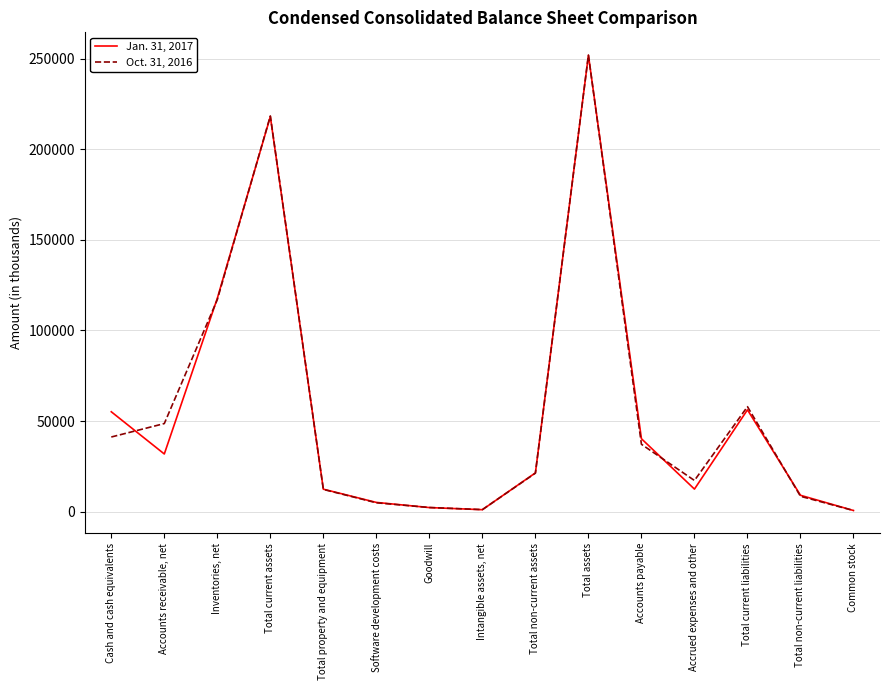

List the labels in order of Jan. 31, 2017 value, smallest first.

Common stock, Intangible assets, net, Goodwill, Software development costs, Total non-current liabilities, Total property and equipment, Accrued expenses and other, Total non-current assets, Accounts receivable, net, Accounts payable, Cash and cash equivalents, Total current liabilities, Inventories, net, Total current assets, Total assets